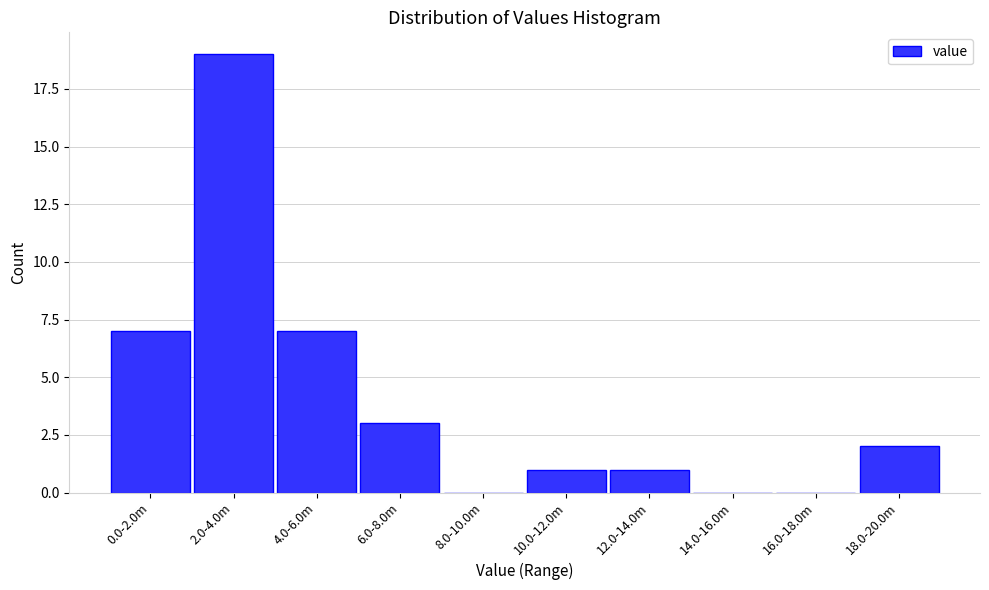

Reading left to right, extract all data points from this chart.

0.0-2.0m=7	2.0-4.0m=19	4.0-6.0m=7	6.0-8.0m=3	8.0-10.0m=0	10.0-12.0m=1	12.0-14.0m=1	14.0-16.0m=0	16.0-18.0m=0	18.0-20.0m=2